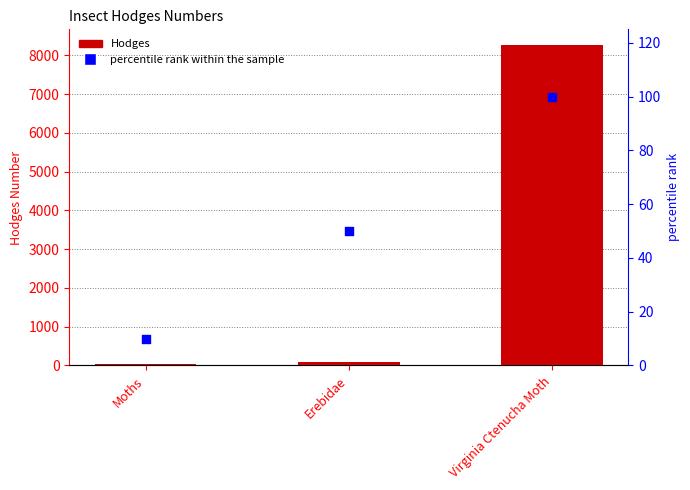

Which series has the largest total across all categories?

Hodges